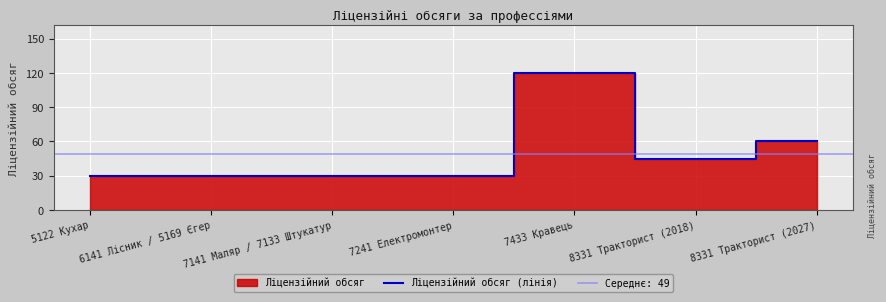

What is the difference between the values at 7241 Електромонтер and 8331 Тракторист (2018)?

15